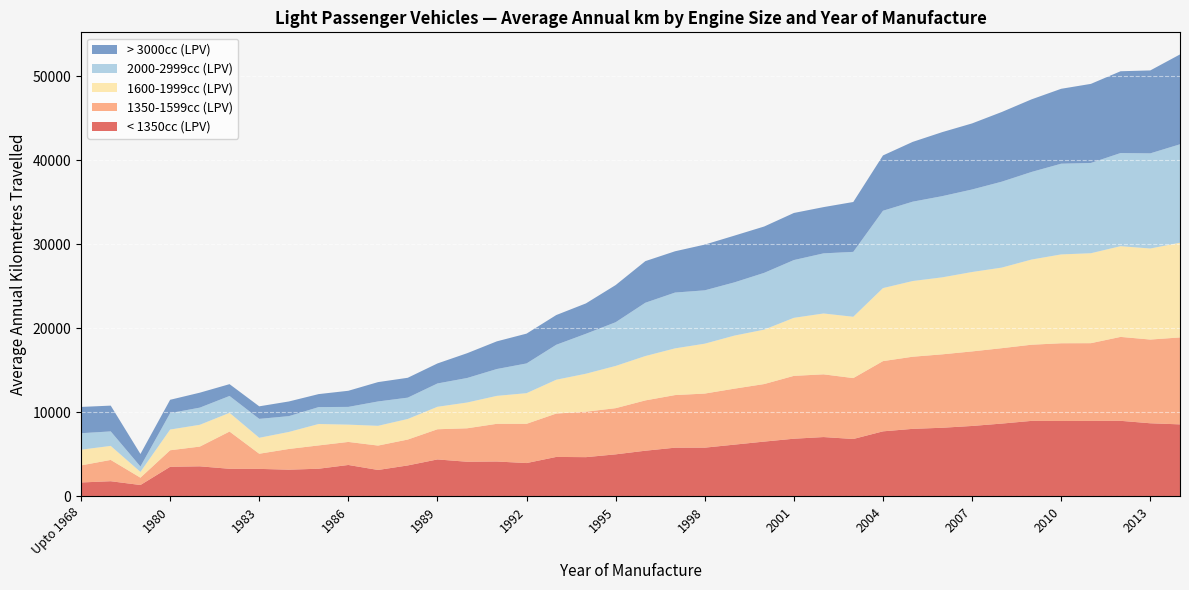

Reading right to left, what are all the values shown in this chart?

< 1350cc (LPV): 2014=8559.0	2013=8689.5	2012=8981.3	2011=8968.4	2010=8959.4	2009=8973.9	2008=8653.2	2007=8369.6	2006=8156.6	2005=8024.9	2004=7729.1	2003=6817.9	2002=7049.3	2001=6851.7	2000=6509.2	1999=6147.7	1998=5787.1	1997=5784.3	1996=5424.3	1995=4991.5	1994=4657.7	1993=4683.0	1992=3954.1	1991=4139.3	1990=4109.7	1989=4385.6	1988=3670.8	1987=3132.2	1986=3726.4	1985=3280.1	1984=3165.0	1983=3261.6	1982=3271.7	1981=3565.5	1980=3507.8	1975-1979=1341.4	1969-74=1792.3	Upto 1968=1644.3
1350-1599cc (LPV): 2014=10348.0	2013=9964.7	2012=9989.0	2011=9254.9	2010=9253.2	2009=9065.5	2008=8974.1	2007=8873.9	2006=8739.3	2005=8585.3	2004=8359.4	2003=7248.8	2002=7464.9	2001=7480.8	2000=6848.5	1999=6662.7	1998=6438.7	1997=6261.5	1996=5987.7	1995=5496.4	1994=5407.4	1993=5163.7	1992=4671.7	1991=4487.9	1990=3983.1	1989=3592.0	1988=3080.9	1987=2903.7	1986=2742.6	1985=2774.6	1984=2468.9	1983=1801.8	1982=4432.9	1981=2349.1	1980=1969.4	1975-1979=873.6	1969-74=2535.2	Upto 1968=2030.9
1600-1999cc (LPV): 2014=11276.0	2013=10837.3	2012=10798.2	2011=10705.0	2010=10575.6	2009=10135.3	2008=9592.2	2007=9449.9	2006=9164.8	2005=9009.7	2004=8690.2	2003=7298.6	2002=7243.2	2001=6908.2	2000=6476.6	1999=6316.5	1998=5937.3	1997=5559.3	1996=5280.1	1995=5026.8	1994=4523.4	1993=4025.9	1992=3647.0	1991=3325.1	1990=3067.6	1989=2674.8	1988=2450.0	1987=2350.7	1986=2058.2	1985=2550.0	1984=2026.3	1983=1898.9	1982=2229.4	1981=2594.6	1980=2466.1	1975-1979=684.7	1969-74=1668.8	Upto 1968=1871.0
2000-2999cc (LPV): 2014=11712.4	2013=11325.0	2012=11087.2	2011=10744.6	2010=10797.3	2009=10425.8	2008=10226.6	2007=9822.7	2006=9666.0	2005=9444.4	2004=9206.7	2003=7725.5	2002=7156.0	2001=6875.7	2000=6758.9	1999=6336.0	1998=6350.1	1997=6642.8	1996=6344.2	1995=5203.5	1994=4754.3	1993=4159.6	1992=3539.1	1991=3195.4	1990=2918.1	1989=2775.5	1988=2538.9	1987=2900.2	1986=2111.5	1985=2011.9	1984=1878.6	1983=2252.4	1982=2006.6	1981=2042.2	1980=1952.5	1975-1979=643.8	1969-74=1726.5	Upto 1968=1959.8
> 3000cc (LPV): 2014=10695.3	2013=9869.4	2012=9732.7	2011=9413.2	2010=8915.2	2009=8640.7	2008=8292.7	2007=7864.2	2006=7621.6	2005=7116.4	2004=6582.9	2003=5936.2	2002=5504.6	2001=5604.2	2000=5515.9	1999=5563.2	1998=5442.8	1997=4914.1	1996=4953.1	1995=4421.6	1994=3615.9	1993=3538.1	1992=3547.2	1991=3293.6	1990=2951.2	1989=2382.5	1988=2364.1	1987=2302.0	1986=1919.1	1985=1545.1	1984=1747.7	1983=1491.5	1982=1404.9	1981=1780.0	1980=1589.1	1975-1979=1491.3	1969-74=3067.5	Upto 1968=3129.4